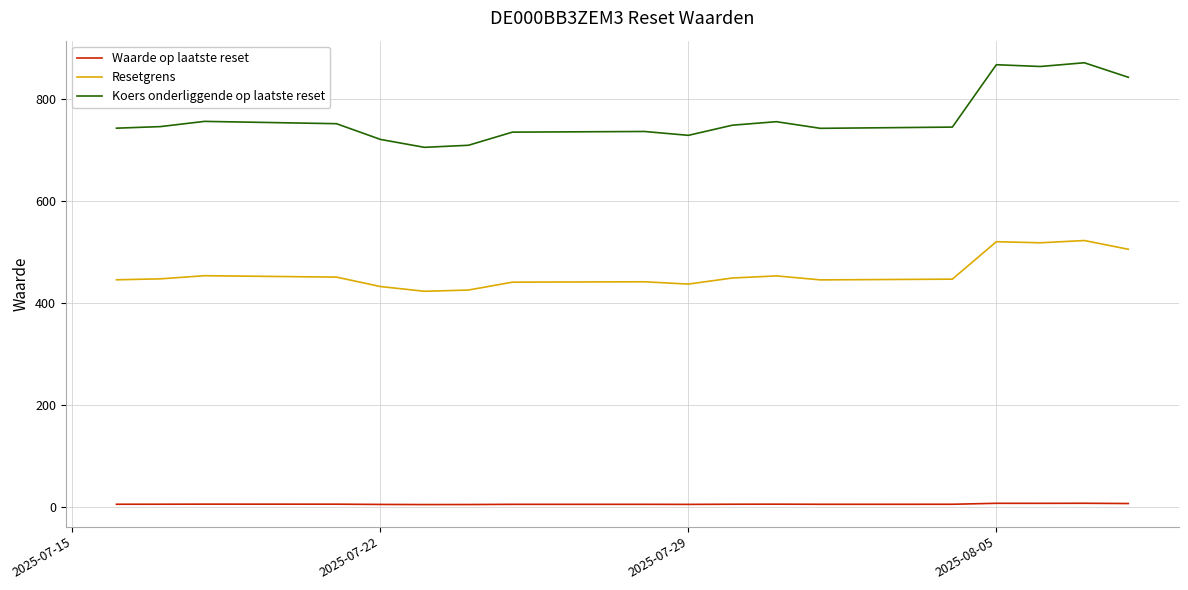

List the series in order of their overall mean, lowest first.

Waarde op laatste reset, Resetgrens, Koers onderliggende op laatste reset